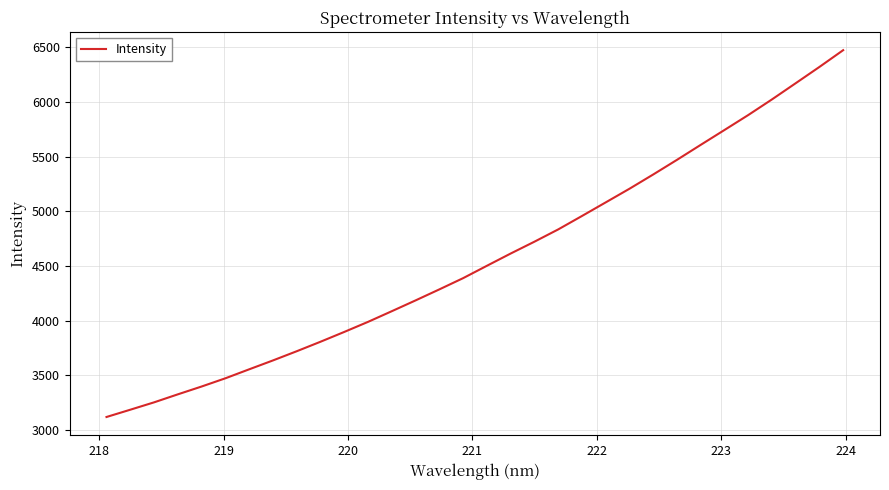

Reading left to right, what are all the values shown in this chart?

3119.0	3185.6	3253.0	3326.3	3397.9	3473.2	3555.2	3636.5	3720.6	3807.4	3897.2	3989.4	4086.9	4185.7	4286.4	4389.1	4502.2	4614.1	4722.4	4834.6	4957.5	5081.9	5206.6	5337.0	5470.9	5607.9	5743.8	5880.4	6023.4	6171.6	6320.5	6473.8